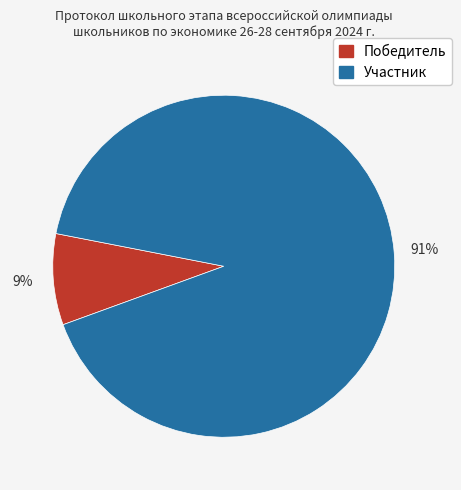

To the nearest percent, what percentage of the pie is Участник?

91%